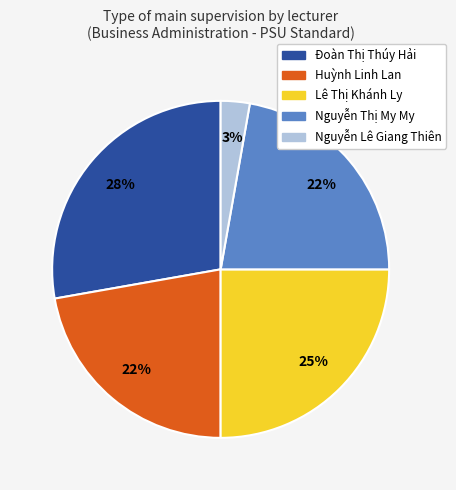

Does Nguyễn Thị My My represent more than half of the total?

No